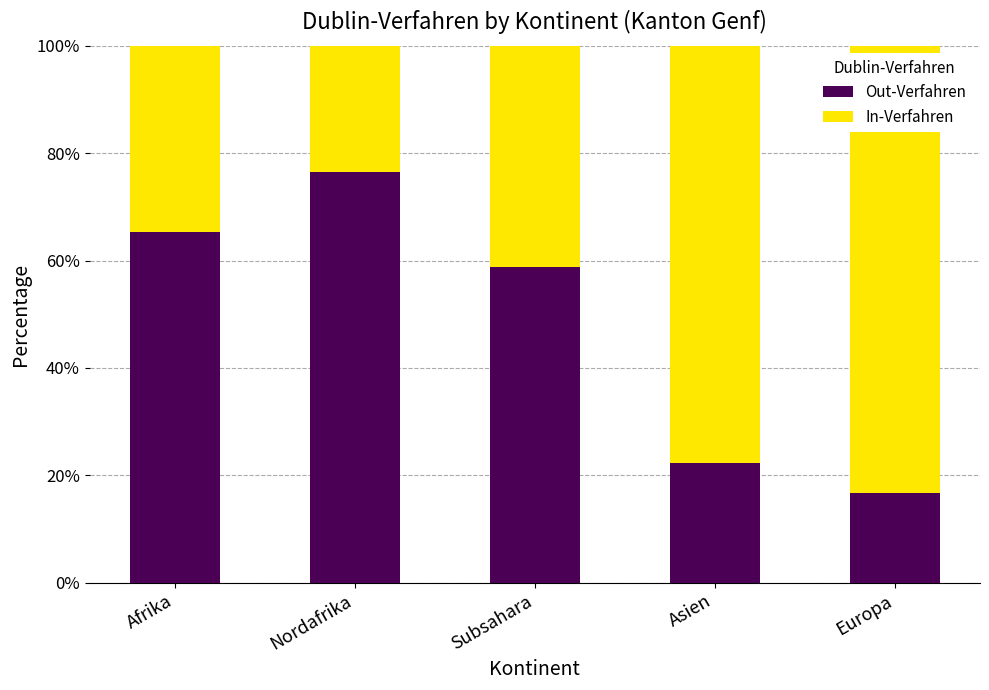

What are all the series names shown in the legend?

Out-Verfahren, In-Verfahren